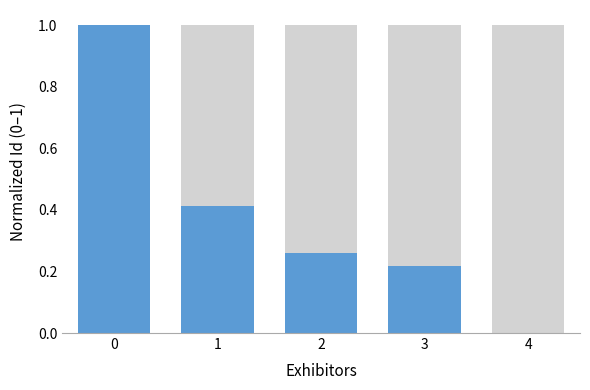

What is the change in value from 0 to 3?

-0.8